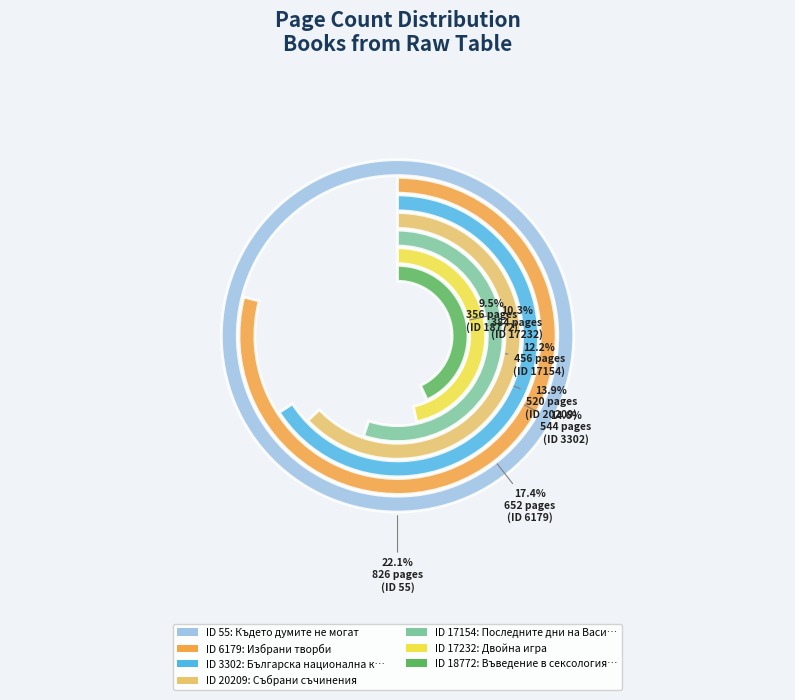

Count the number of slices in the pie.

7